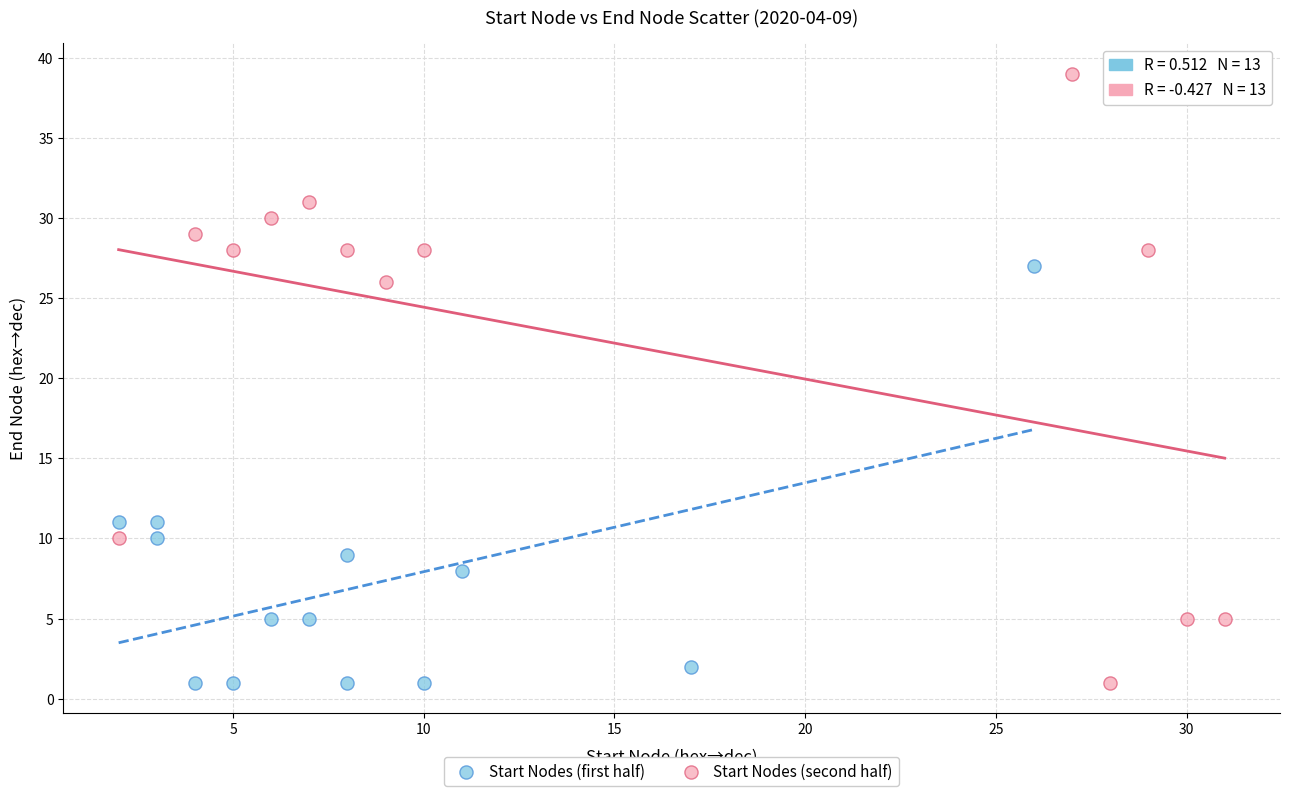

What are all the series names shown in the legend?

Start Nodes (first half), Start Nodes (second half)